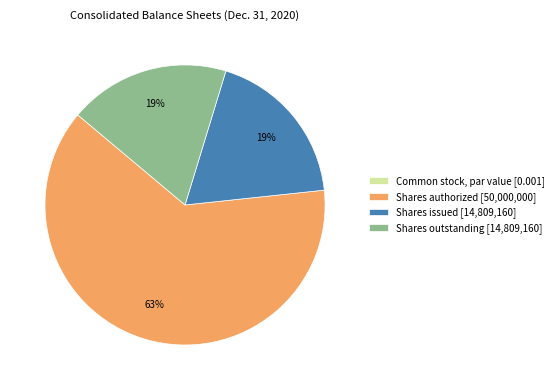

To the nearest percent, what percentage of the pie is Shares issued [14,809,160]?

19%